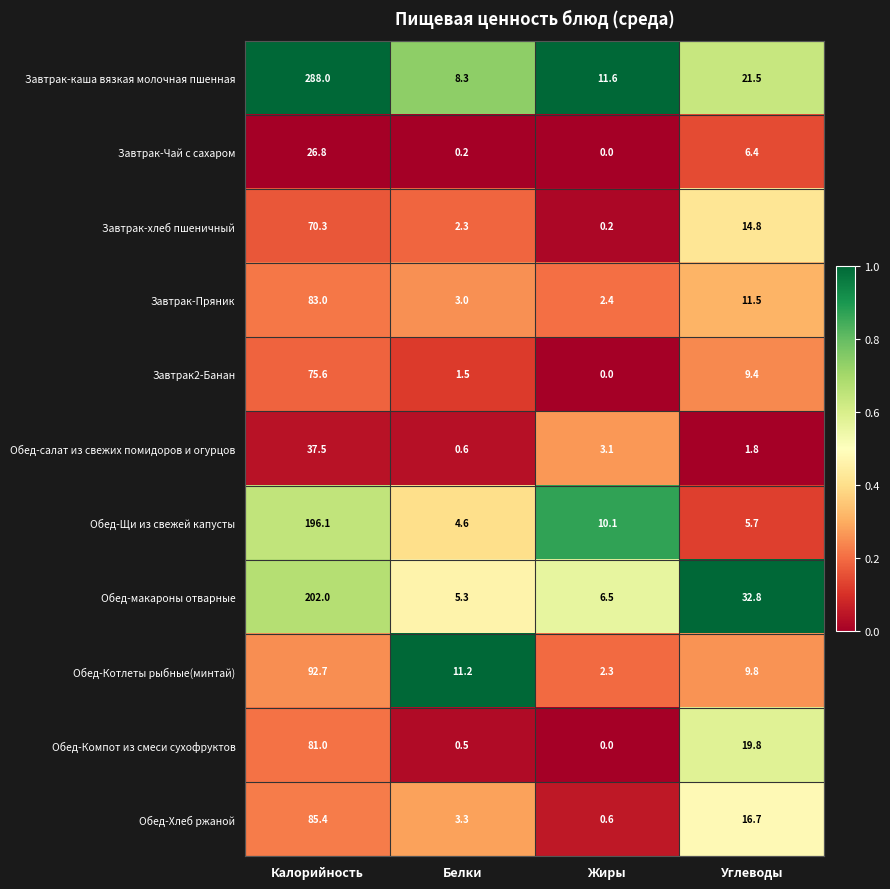

What is the difference between the highest and lowest values at Калорийность?

261.2